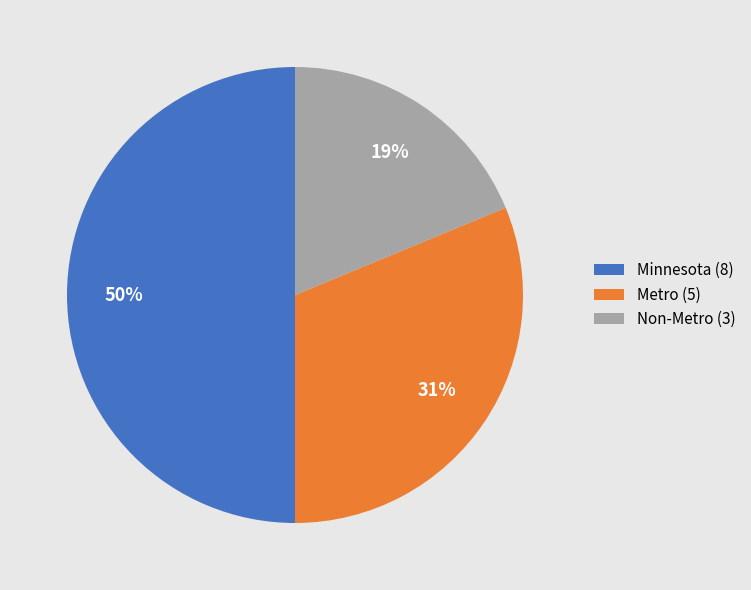

Between Non-Metro and Metro, which is larger?

Metro